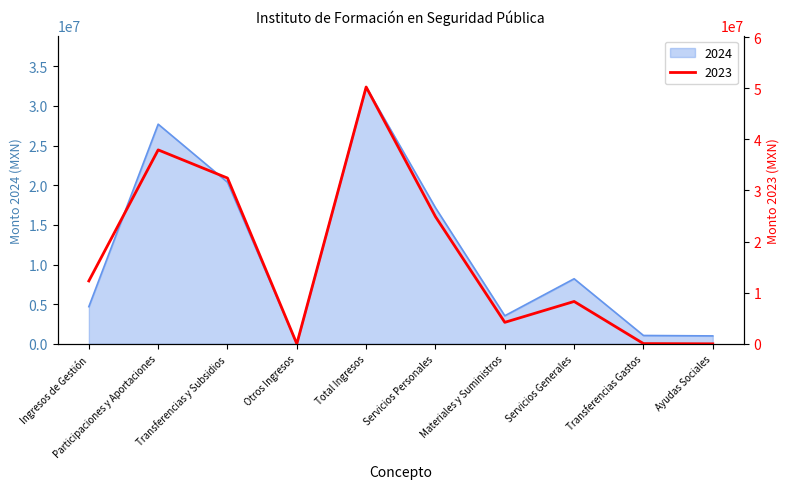

What is the difference between the maximum and minimum values in the 2024 series?

32381763.6